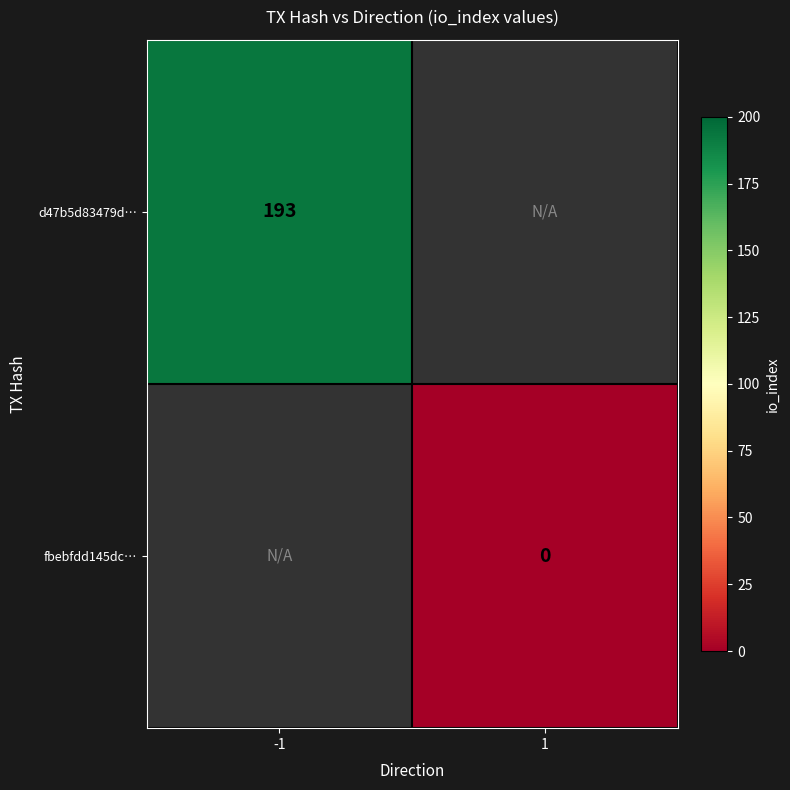

True or false: d47b5d83479d… has a value of 49 at -1.

False